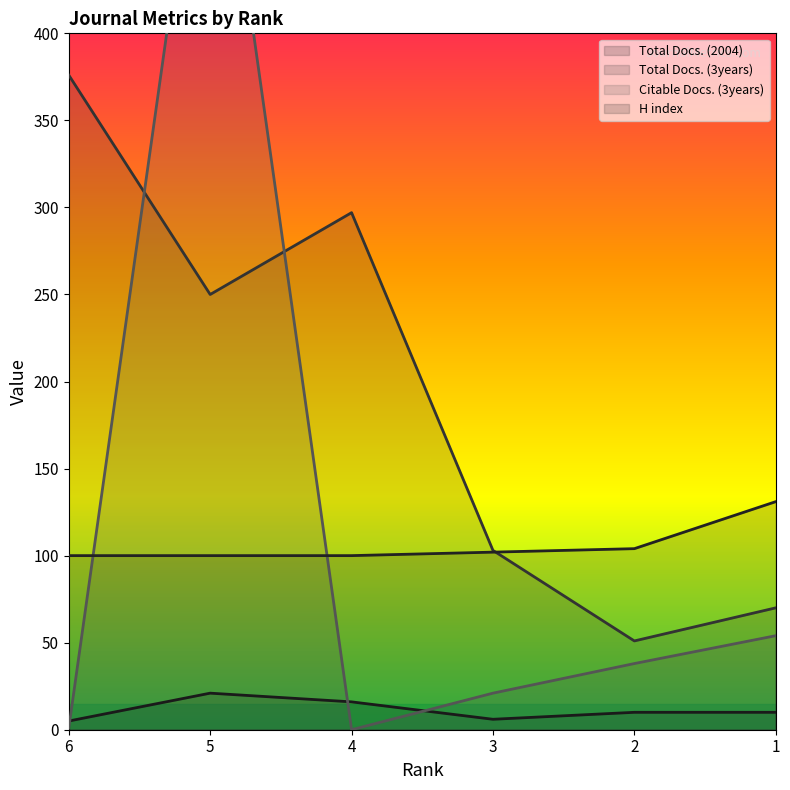

What value does the Total Docs. (3years) series have at 1, to the nearest 50?

50